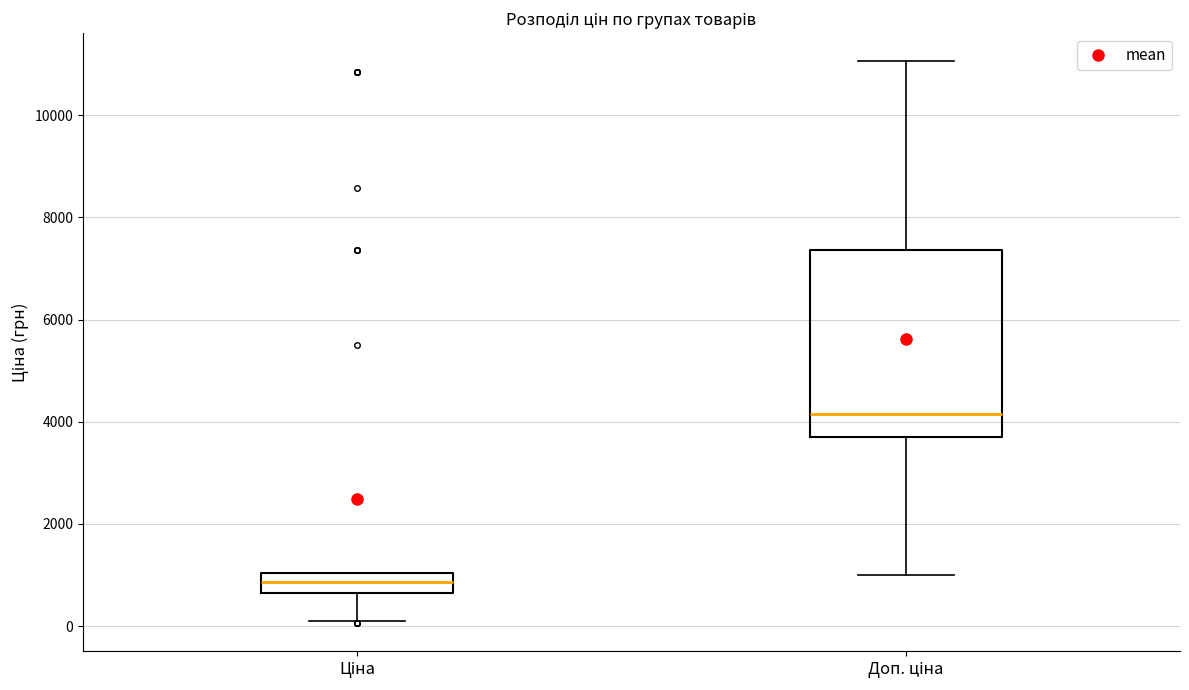

Reading left to right, read every box against the y-axis: the position of its median line, the range the box covers, and the ends of its whiskers. The values are not printed on the chart, so give them approximately, as read against the axis.

Ціна: median 800, box 600 to 1000, whiskers 200 to 1000
Доп. ціна: median 4200, box 3600 to 7400, whiskers 1000 to 11000